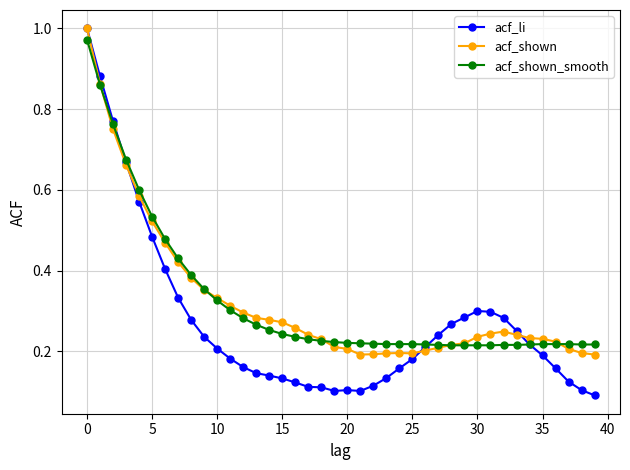

Which series has the widest spread of values?

acf_li